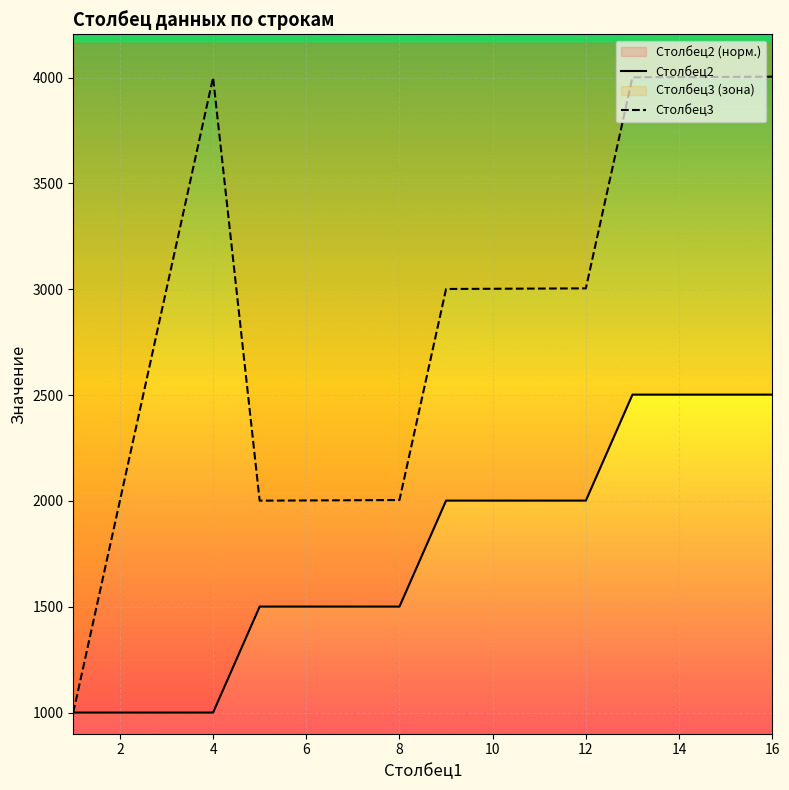

Reading right to left, transcribe all the data shown in this chart.

Столбец2: 2502.0	2502.0	2502.0	2502.0	2001.3	2001.3	2001.3	2001.3	1500.7	1500.7	1500.7	1500.7	1000.0	1000.0	1000.0	1000.0
Столбец3: 4004.0	4003.0	4002.0	4001.0	3004.0	3003.0	3002.0	3001.0	2004.0	2003.0	2002.0	2001.0	4000.0	3000.0	2000.0	1000.0